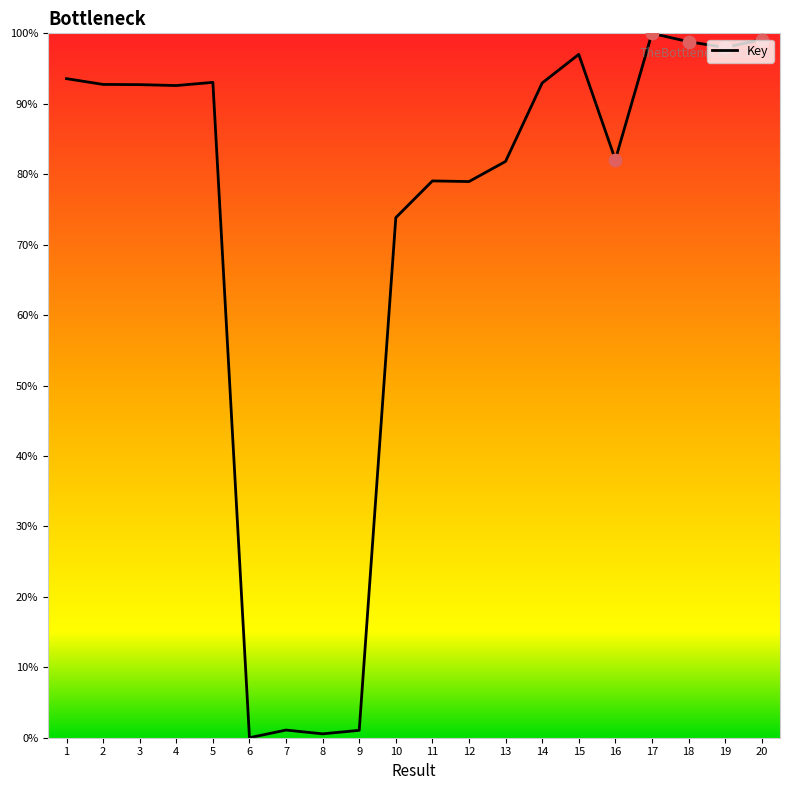

Between 18 and 13, which is larger?

18